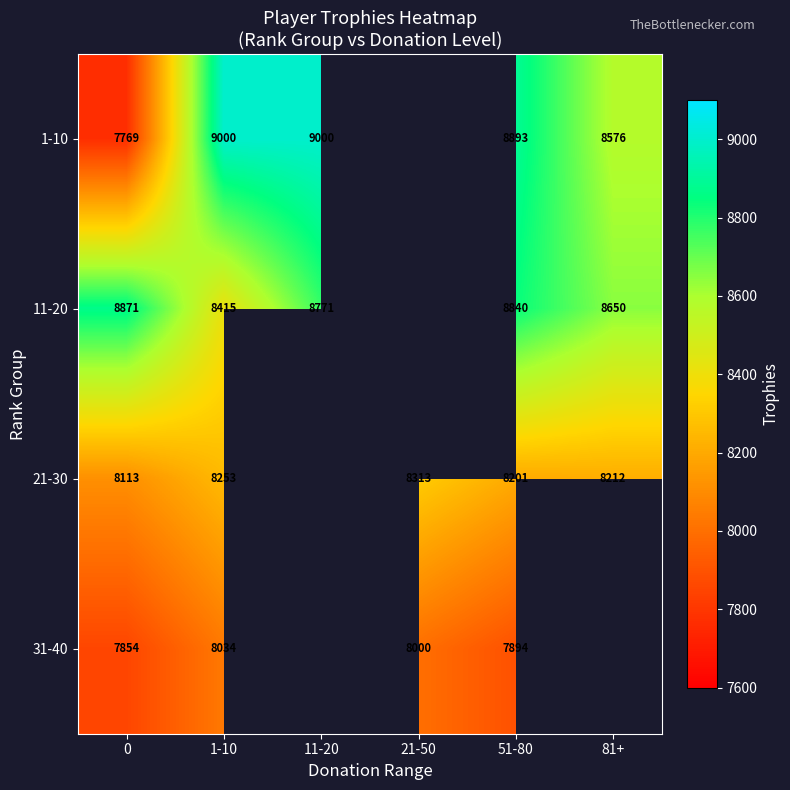

What is the smallest value displayed?

7769.0